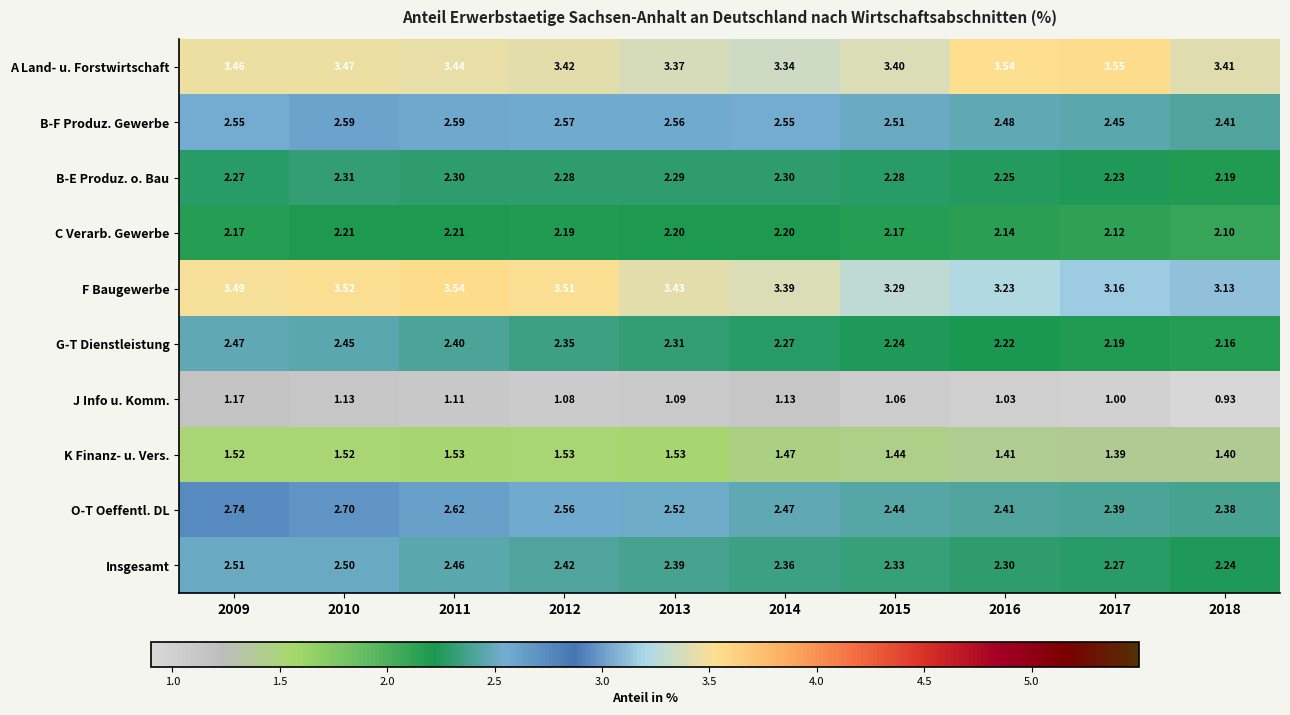

Which series has the widest spread of values?

F Baugewerbe